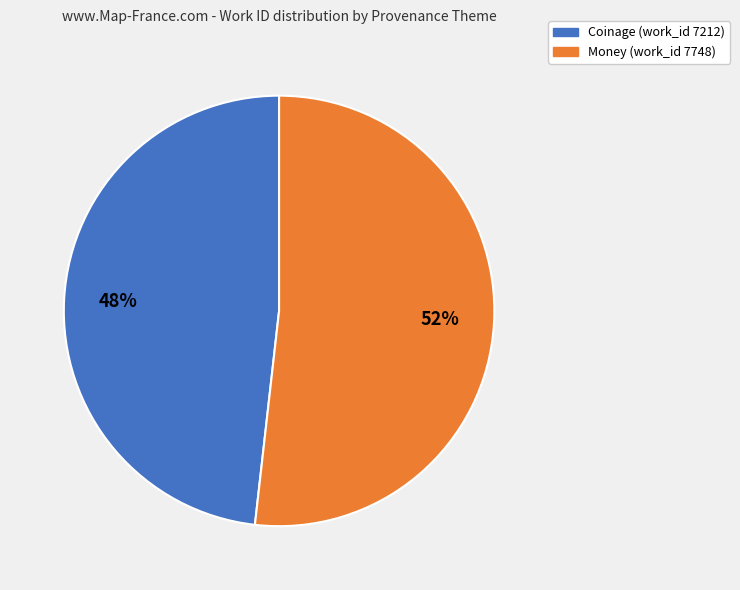

To the nearest percent, what percentage of the pie is Money (work_id 7748)?

52%